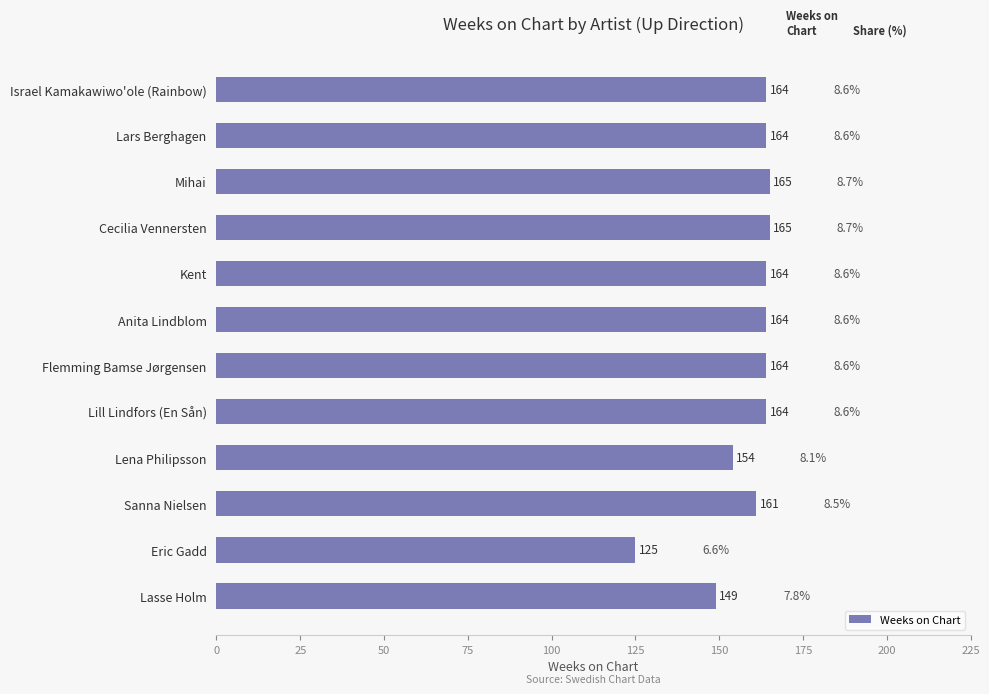

Reading top to bottom, extract all data points from this chart.

164	164	165	165	164	164	164	164	154	161	125	149